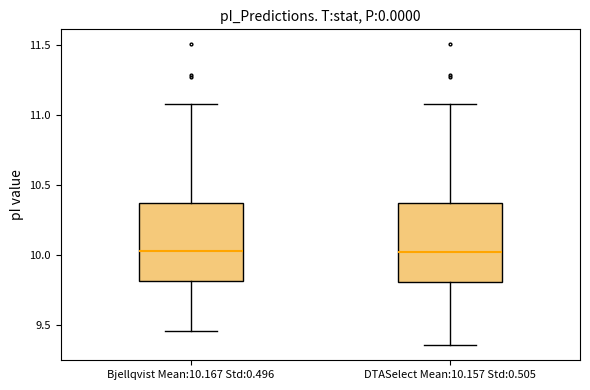

Reading left to right, transcribe this box plot: for each box, give where its median line is, the range the box spans, and where its two whiskers end, as read against the y-axis. The values are not printed on the chart, so give them approximately, as read against the axis.

Bjellqvist Mean:10.167 Std:0.496: median 10.05, box 9.80 to 10.35, whiskers 9.45 to 11.10
DTASelect Mean:10.157 Std:0.505: median 10.00, box 9.80 to 10.35, whiskers 9.35 to 11.10